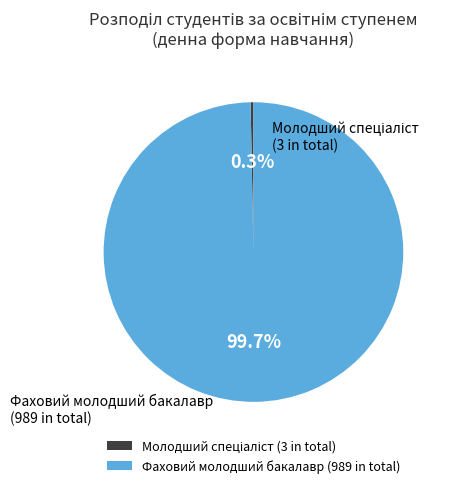

Is there a majority slice in this chart?

Yes